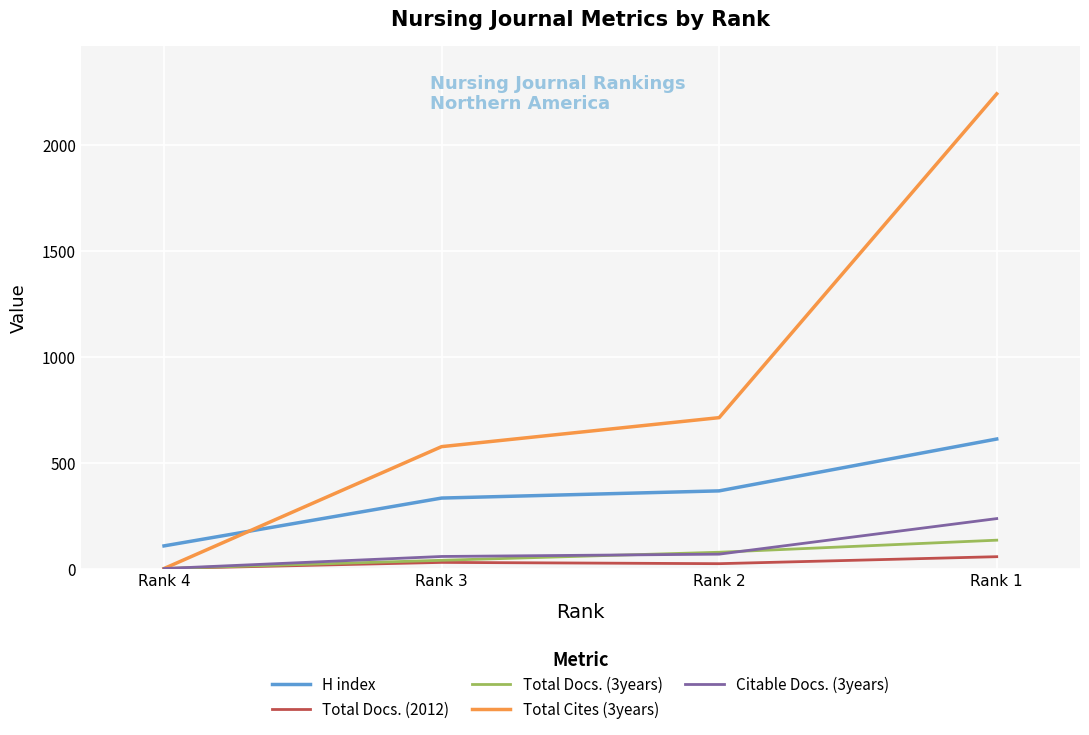

Rank the categories by H index value from highest to lowest.

Rank 1, Rank 2, Rank 3, Rank 4